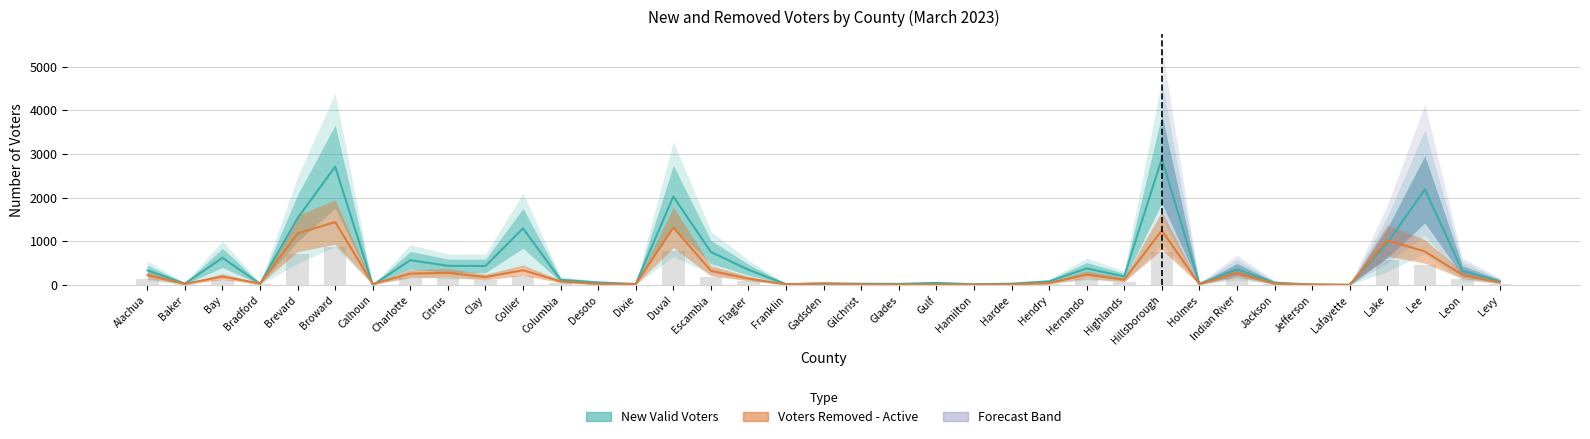

Rank the series at Hardee from lowest to highest value.

Voters Removed - Active, New Valid Voters